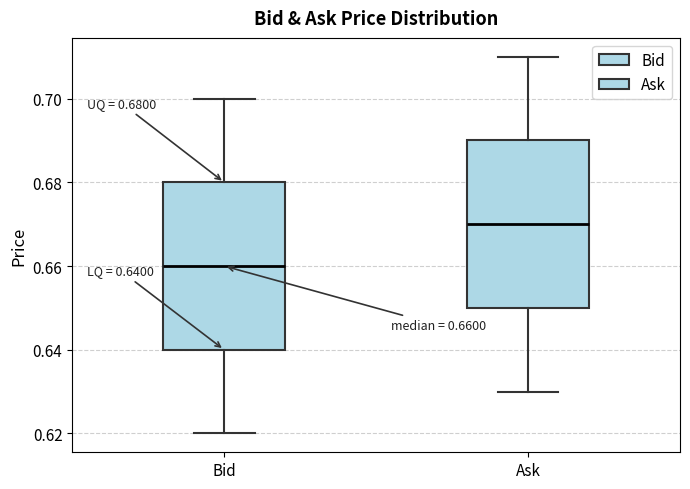

Which box has the highest median line?

Ask